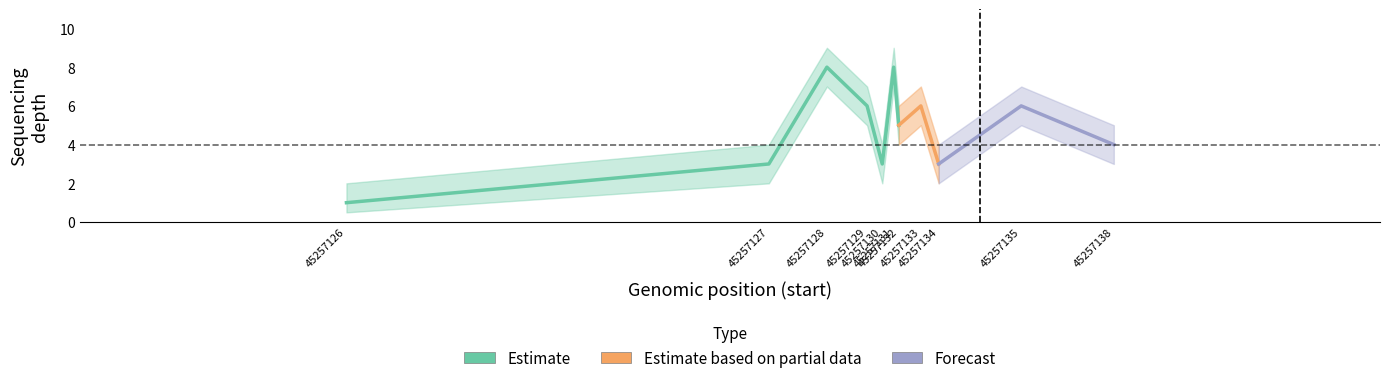

Where is the first local minimum?

45257130